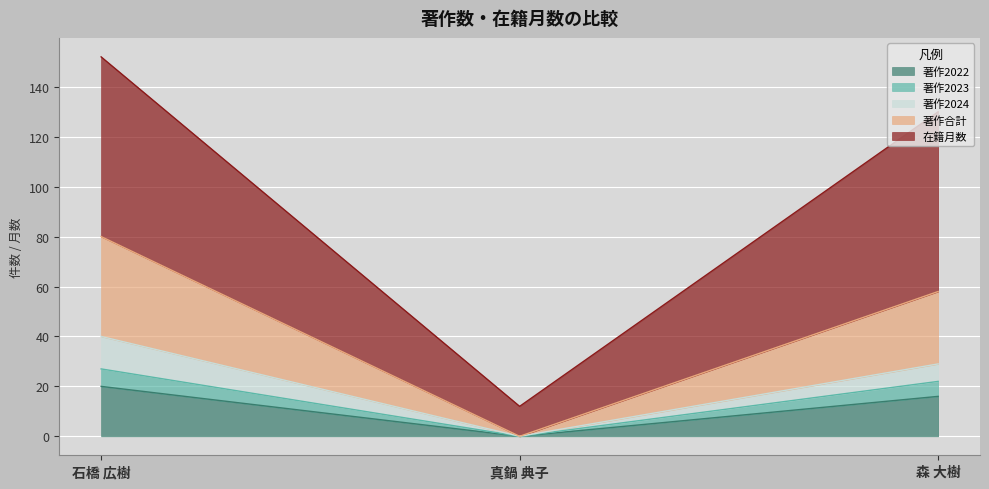

How many lines are shown in the chart?

5